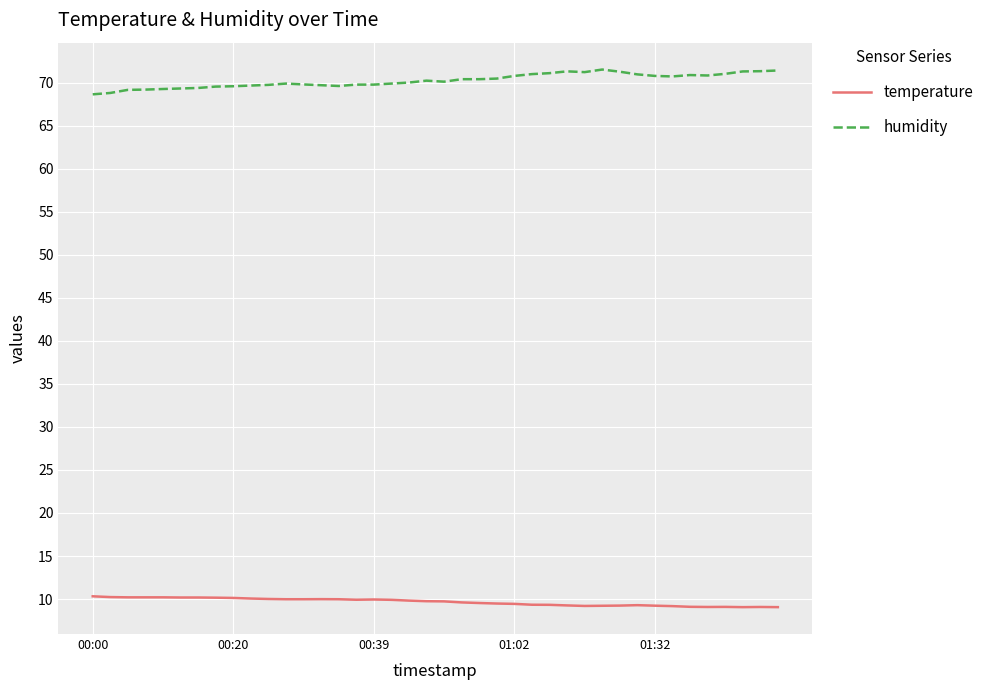

What is the sum of all humidity values?

2809.7